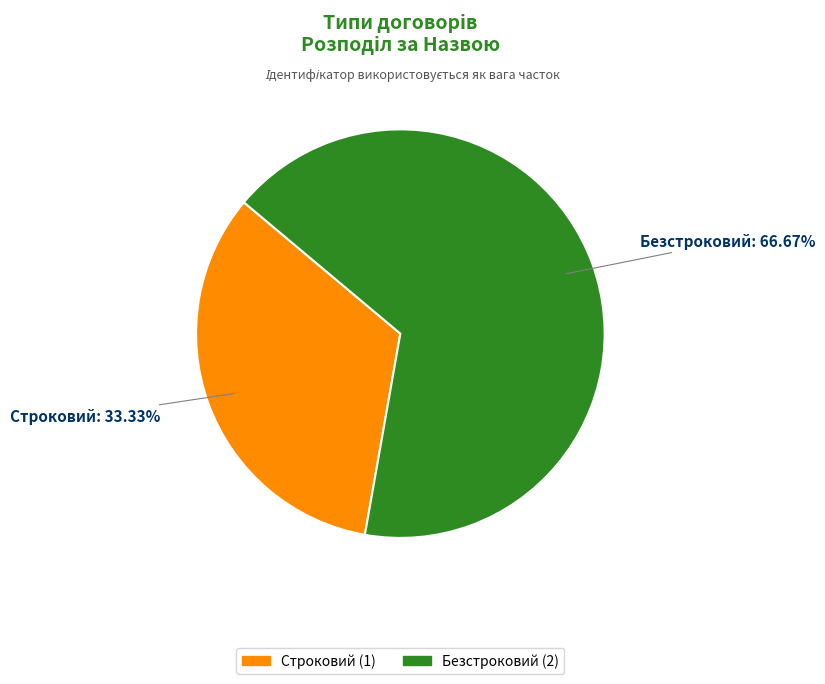

To the nearest percent, what is the combined percentage of Строковий and Безстроковий?

100%